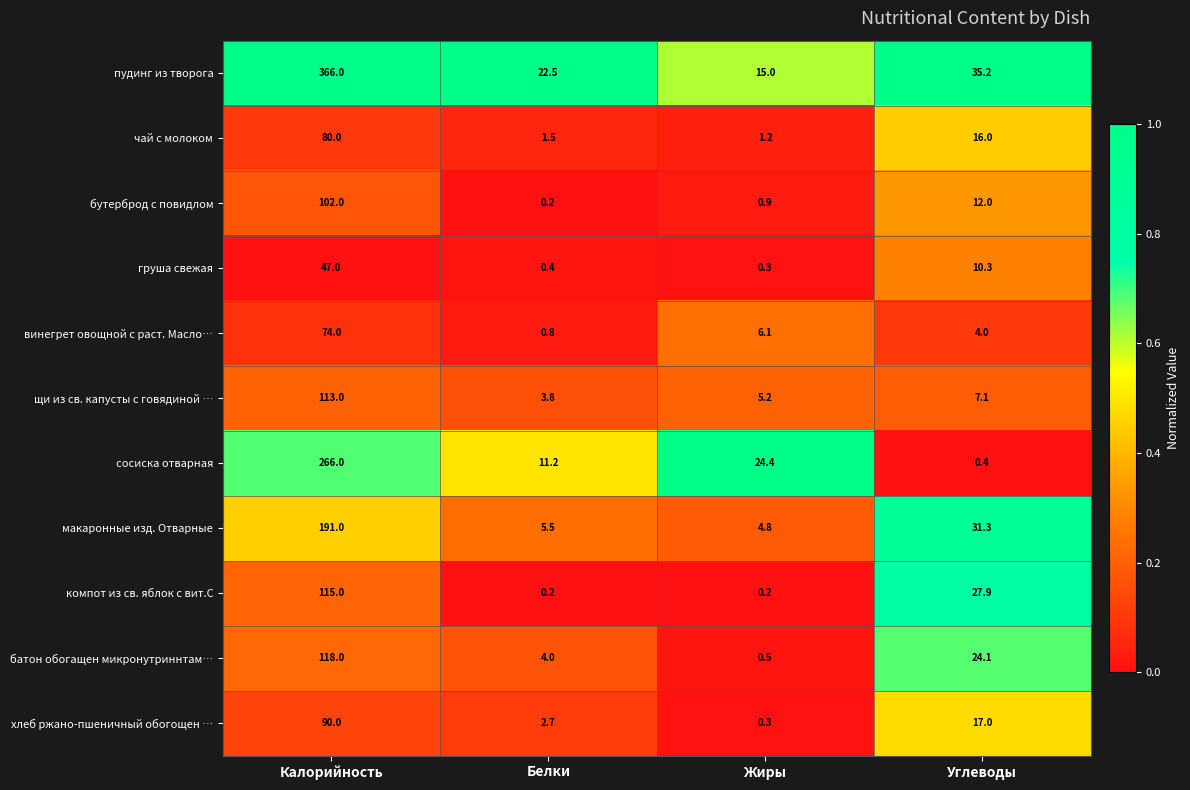

Count the number of data series in this chart.

11